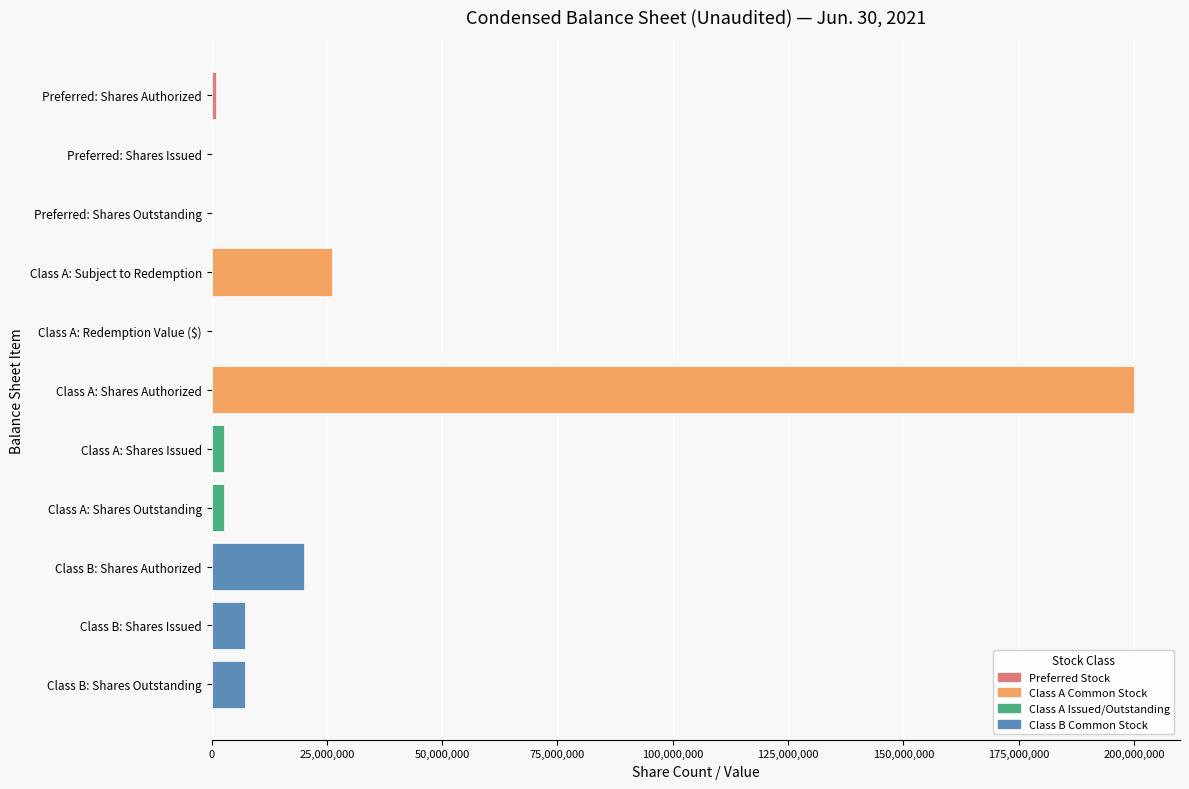

True or false: the data shows 20000000 at Class B: Shares Authorized.

True